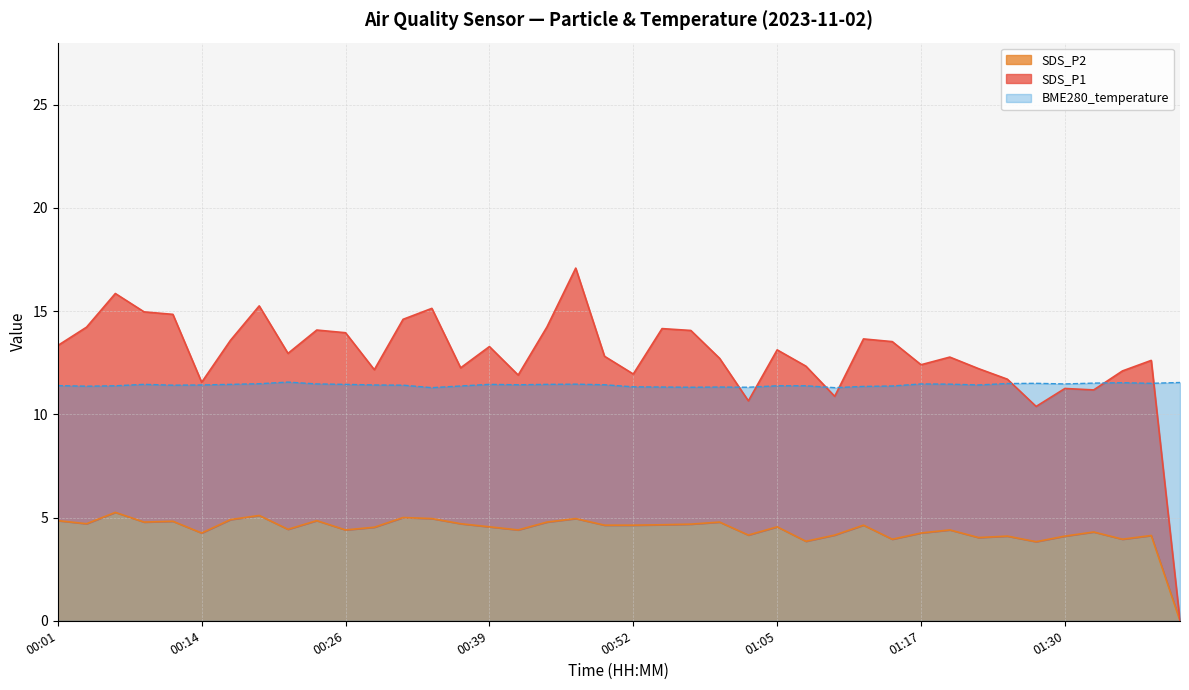

What is the total value across all series at 00:34?

31.4